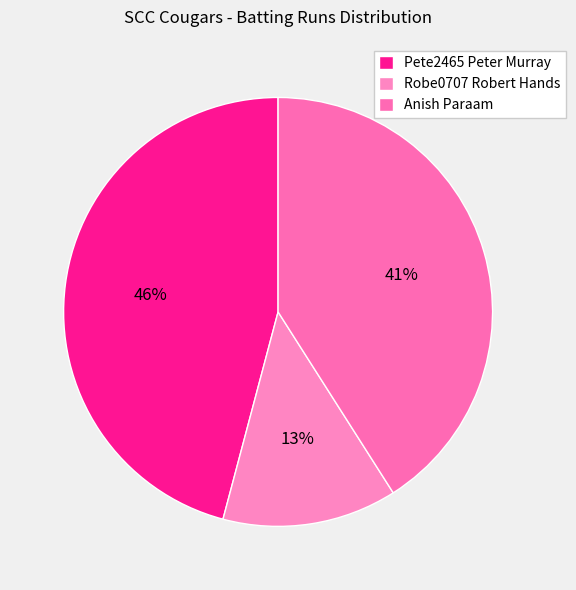

Is there a majority slice in this chart?

No